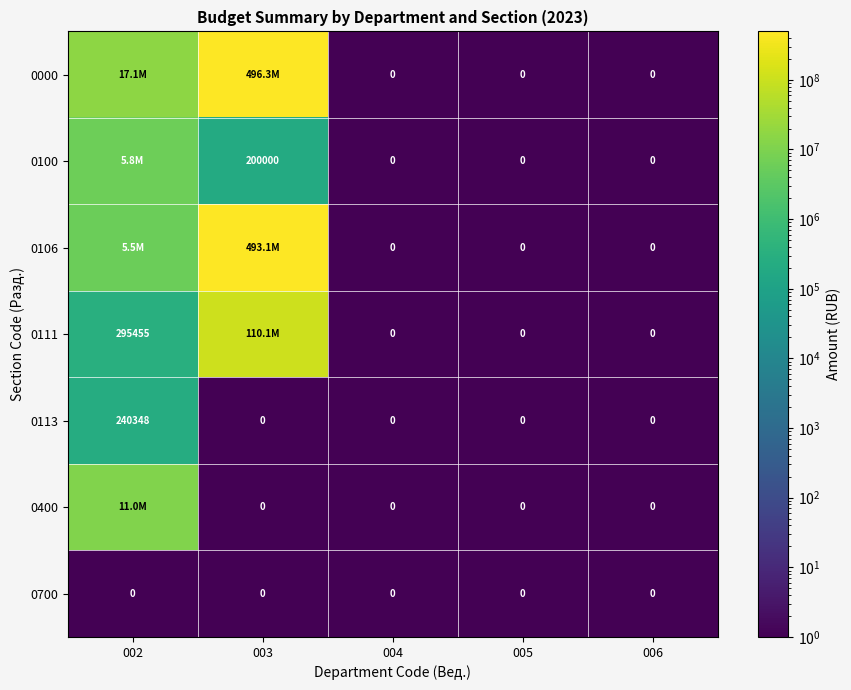

Is the value of 0700 at 003 greater than the value of 0100 at 003?

No